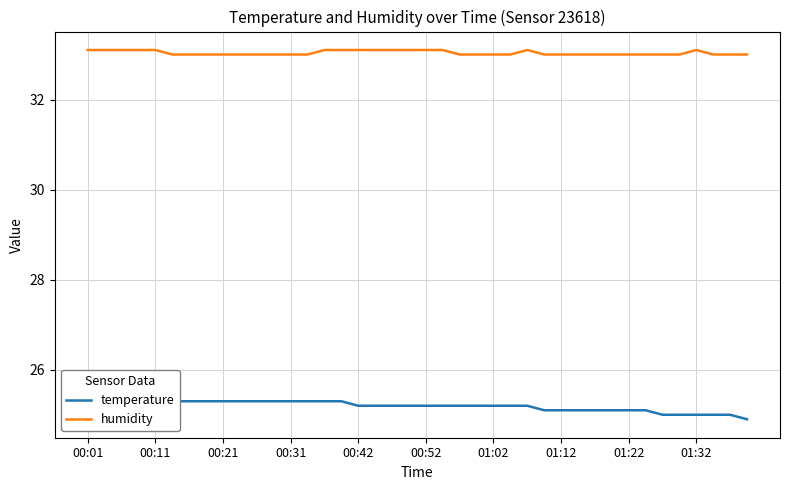

What is the highest value of the humidity series?

33.1